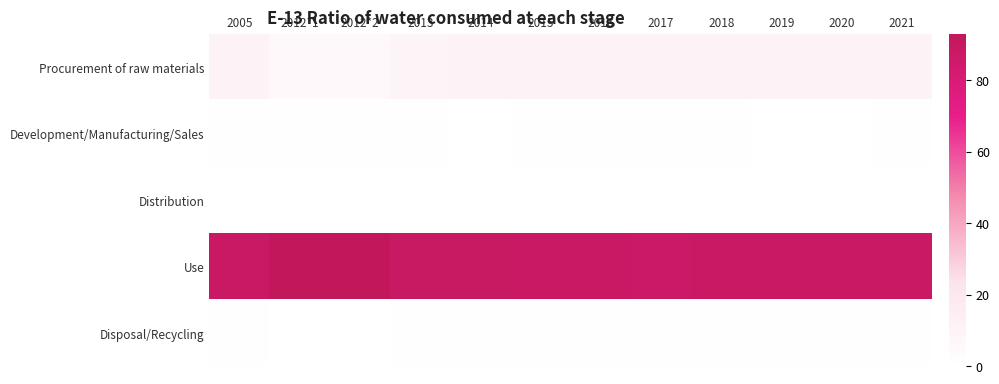

Reading left to right, extract all data points from this chart.

Procurement of raw materials: 2005=10	2012*1=6	2012*2=6	2013=9	2014=10	2015=10	2016=10	2017=11	2018=10	2019=11	2020=11	2021=10
Development/Manufacturing/Sales: 2005=1	2012*1=1	2012*2=1	2013=1	2014=0	2015=1	2016=1	2017=1	2018=1	2019=0	2020=0	2021=1
Distribution: 2005=0	2012*1=0	2012*2=0	2013=0	2014=0	2015=0	2016=0	2017=0	2018=0	2019=0	2020=0	2021=0
Use: 2005=88	2012*1=93	2012*2=93	2013=89	2014=89	2015=88	2016=88	2017=87	2018=88	2019=88	2020=88	2021=88
Disposal/Recycling: 2005=1	2012*1=0	2012*2=0	2013=1	2014=1	2015=1	2016=1	2017=1	2018=1	2019=1	2020=1	2021=1